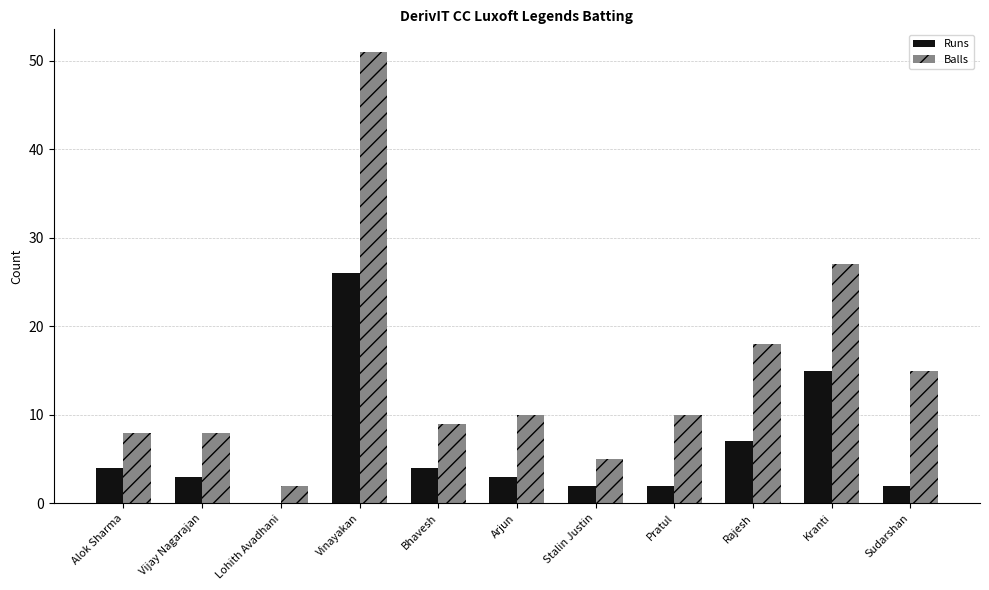

At which label is Runs closest to 13?

Kranti